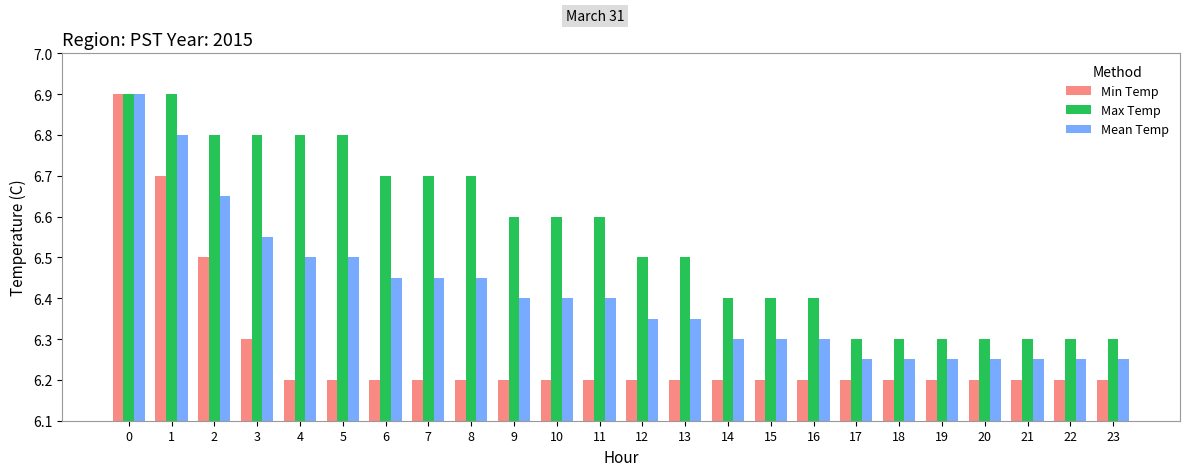

The Mean Temp series shows 6.3 at 12. True or false?

True